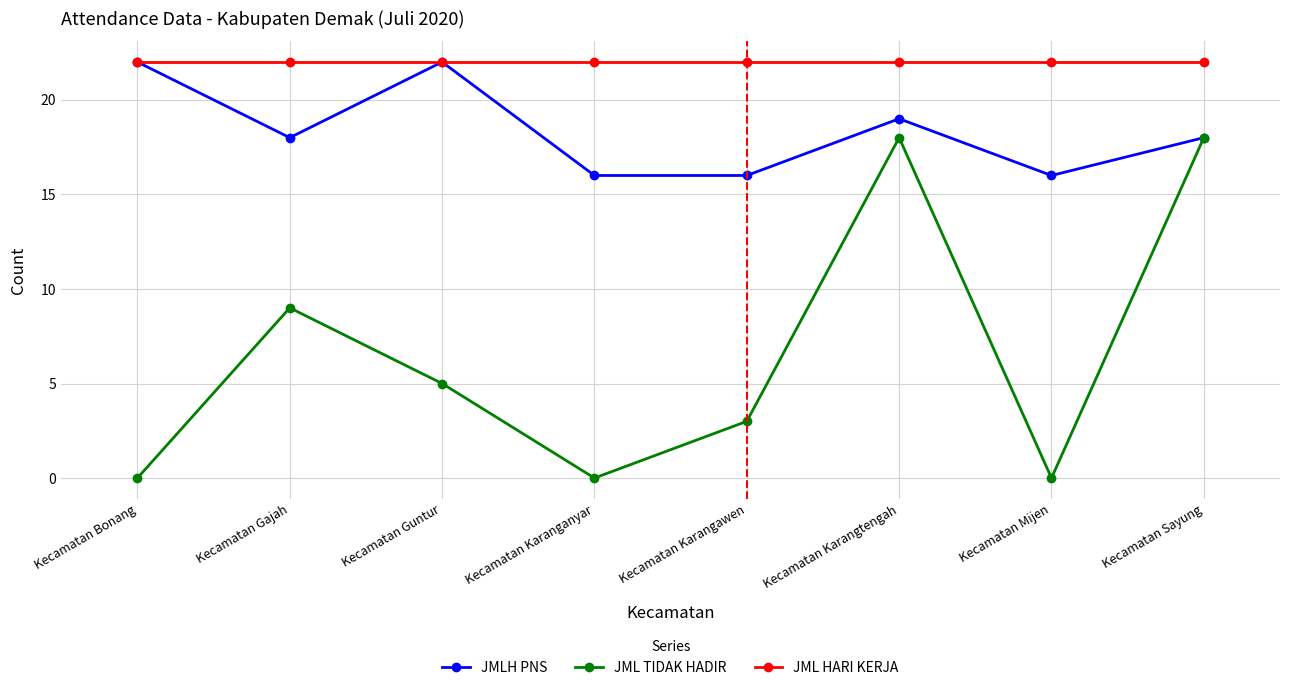

Is it true that JML TIDAK HADIR equals 5 at Kecamatan Guntur?

True